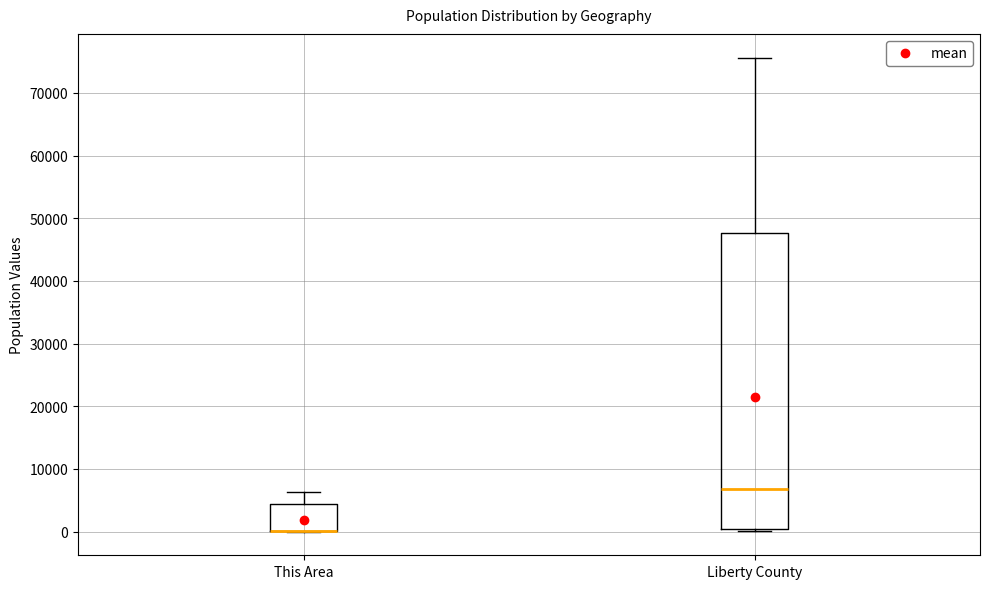

Reading left to right, read every box against the y-axis: the position of its median line, the range the box covers, and the ends of its whiskers. The values are not printed on the chart, so give them approximately, as read against the axis.

This Area: median 0 (drawn on the box's lower edge), box 0 to 4000, whiskers 0 to 6000
Liberty County: median 7000, box 0 to 48000, whiskers 0 (just below the box's lower edge) to 76000